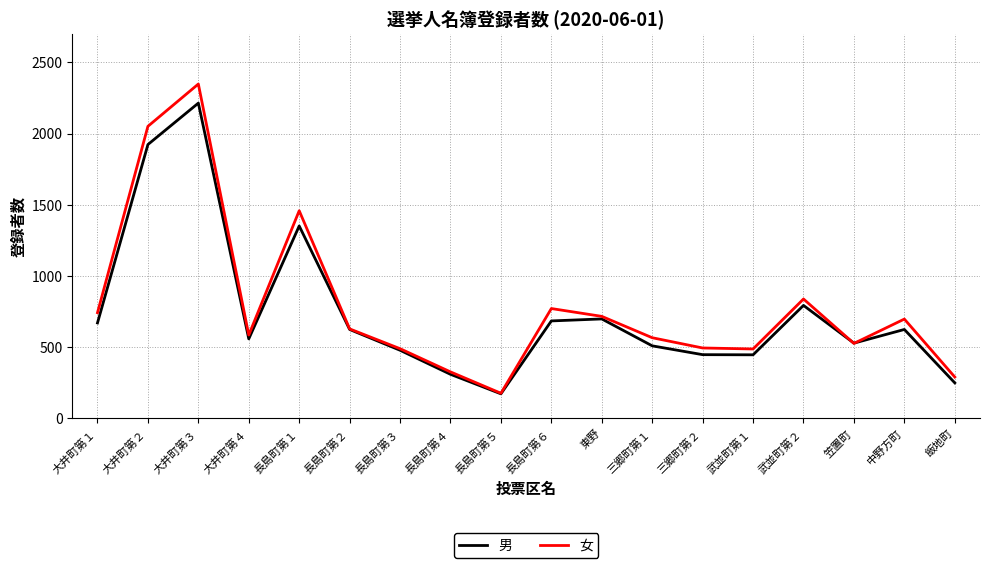

Which series has the largest range (max minus min)?

女